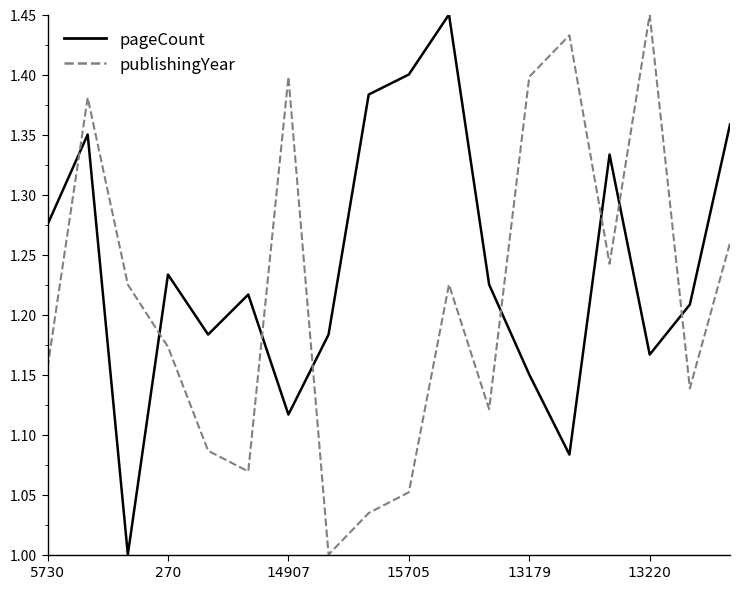

Which series has the largest total across all categories?

pageCount